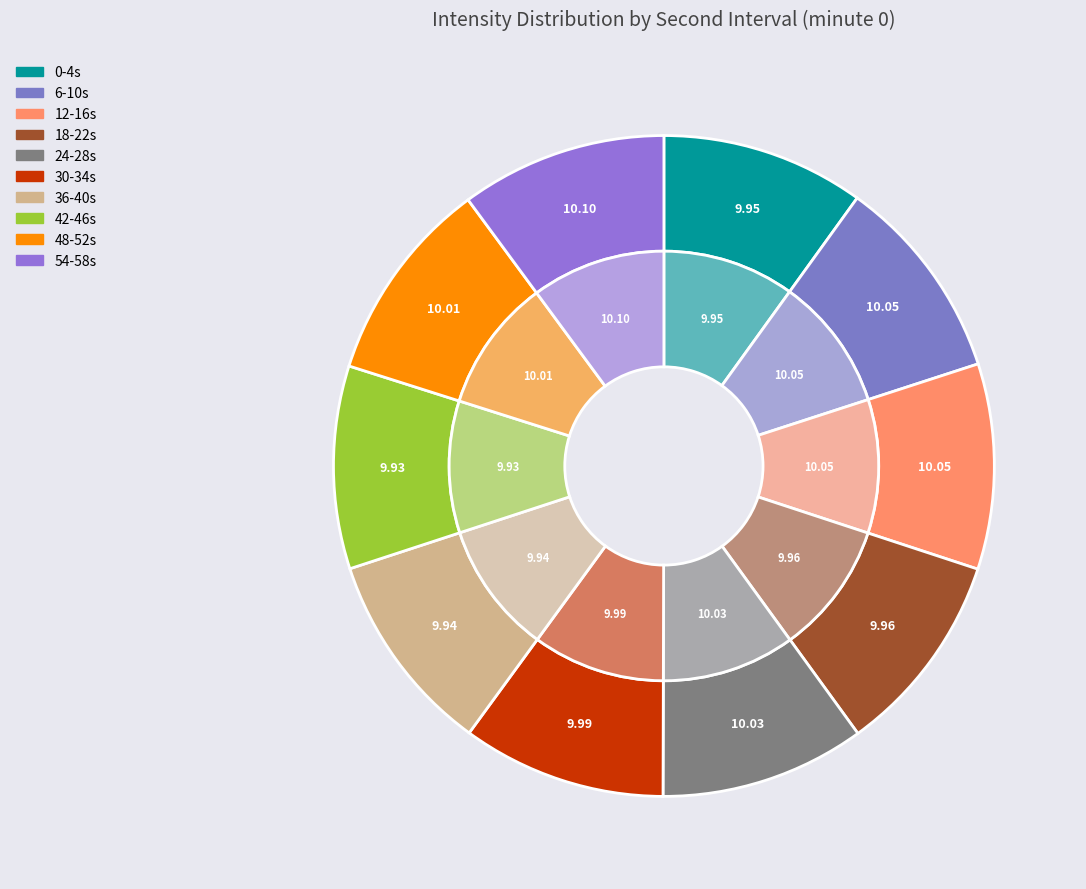

Is there any slice that represents more than half of the pie?

No